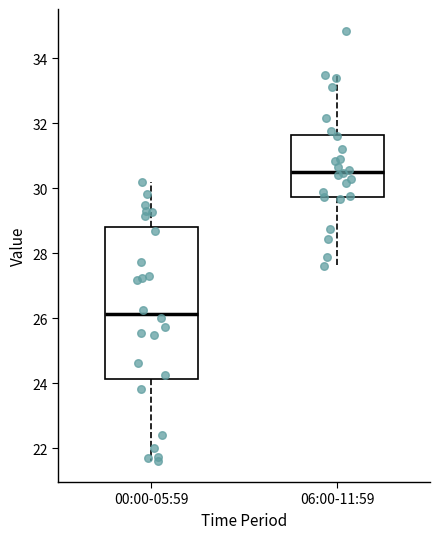

Where is the lower edge of the box for 00:00-05:59 on the y-axis? The values are not printed on the chart, so give them approximately, as read against the axis.

24.2